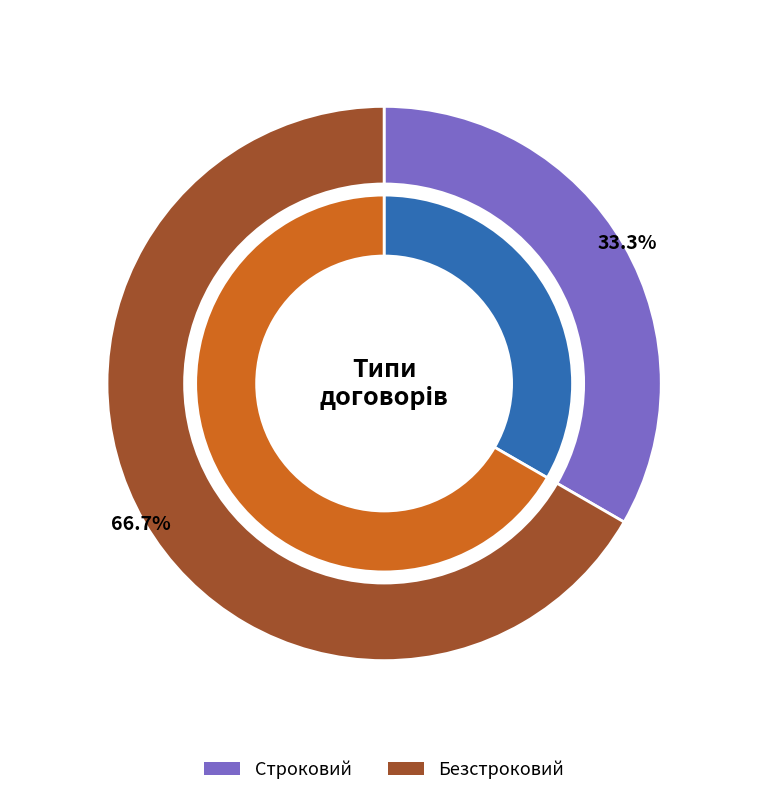

Rank the categories by value from lowest to highest.

Строковий, Безстроковий